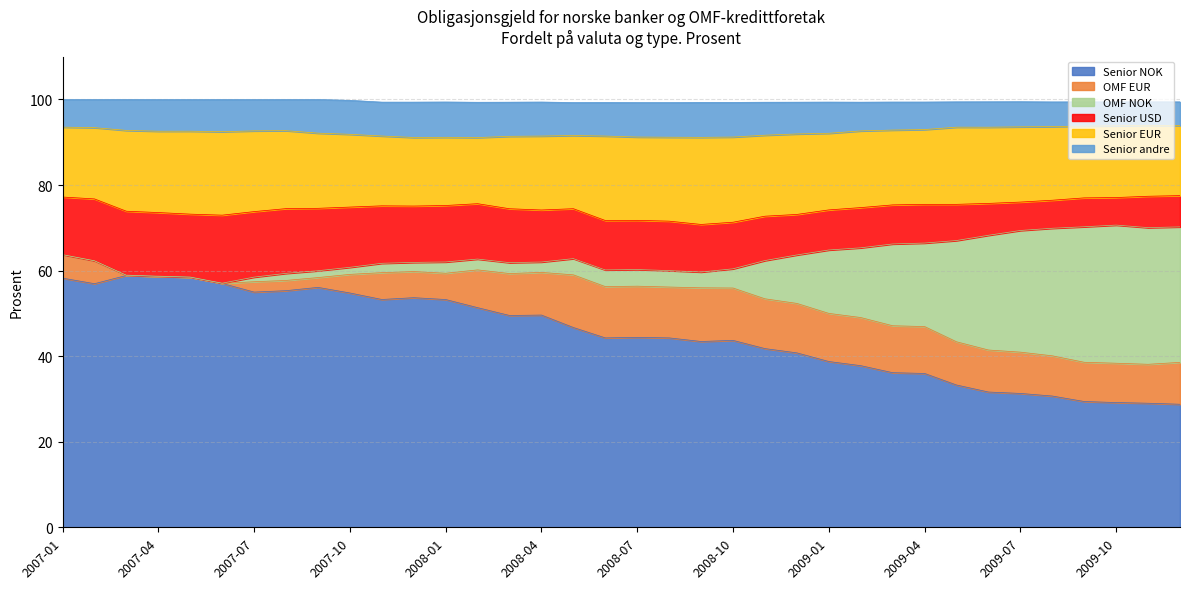

What is the highest value of the Senior EUR series?

20.4